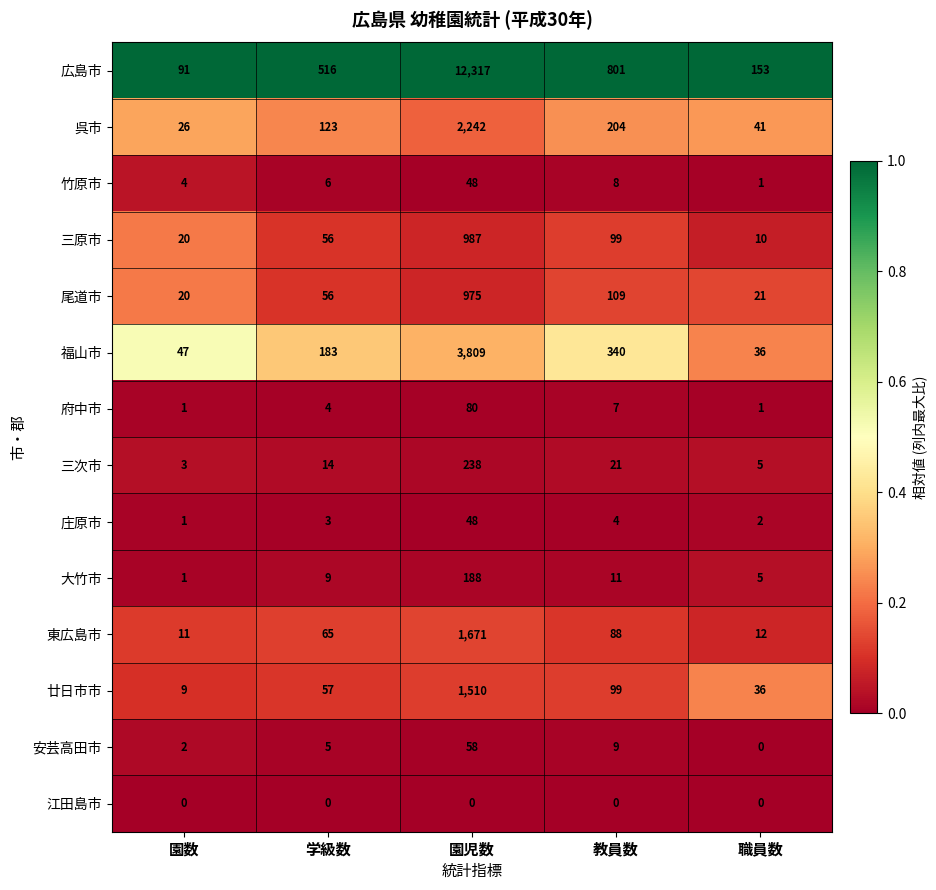

What is the approximate value of 安芸高田市 at 教員数, to the nearest 5?

10